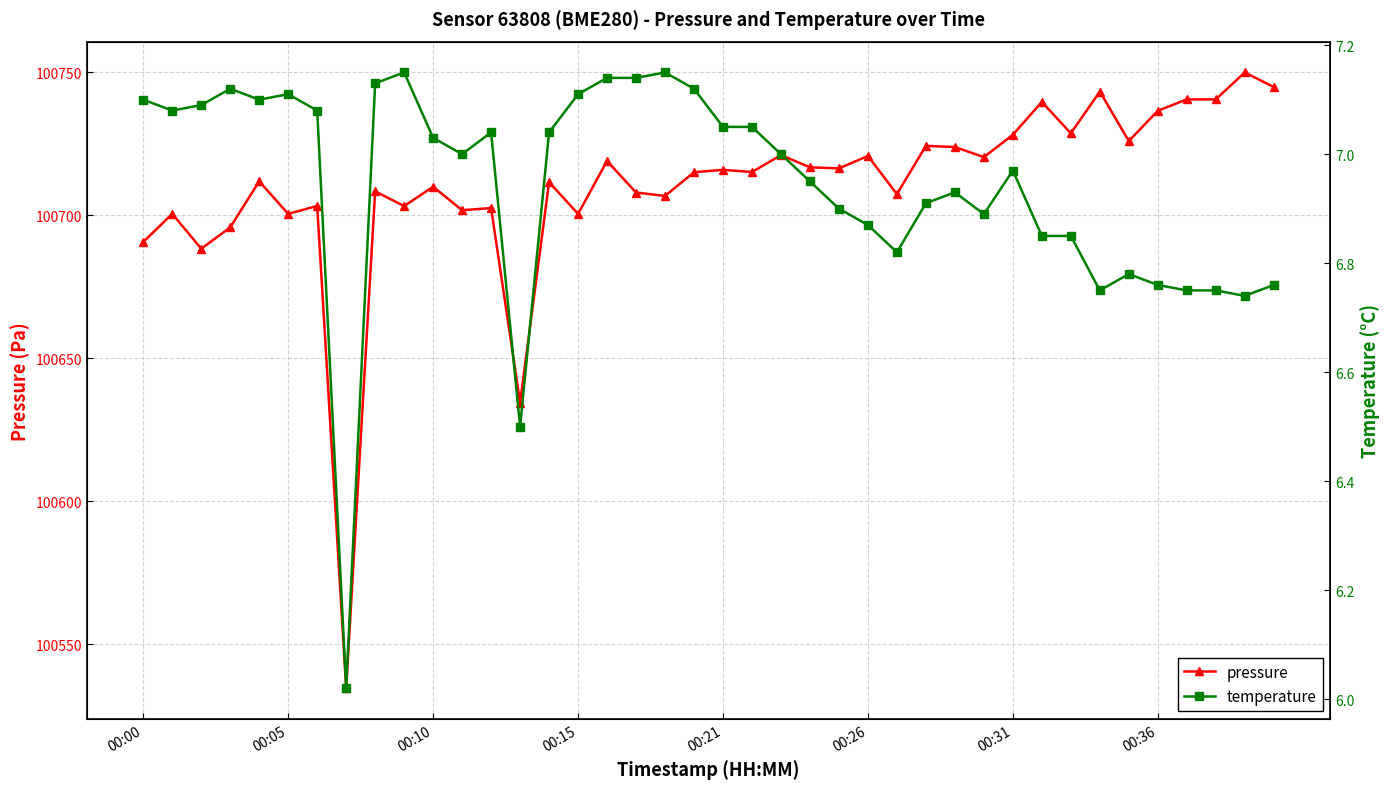

Which series has the largest total across all categories?

pressure